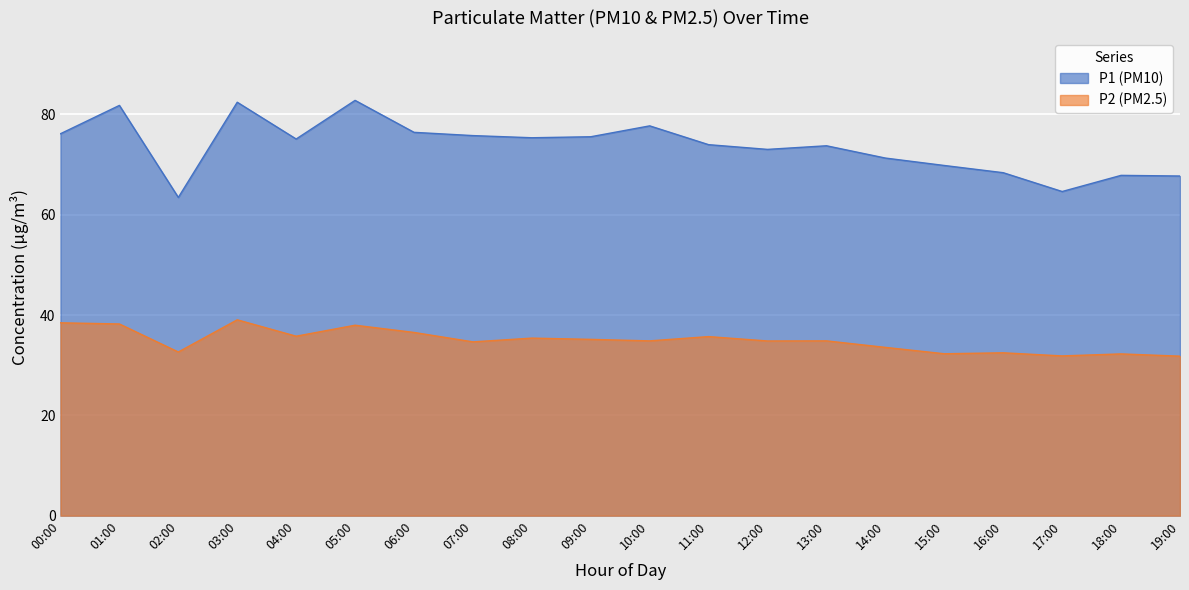

Which series changed the most between 15:00 and 17:00?

P1